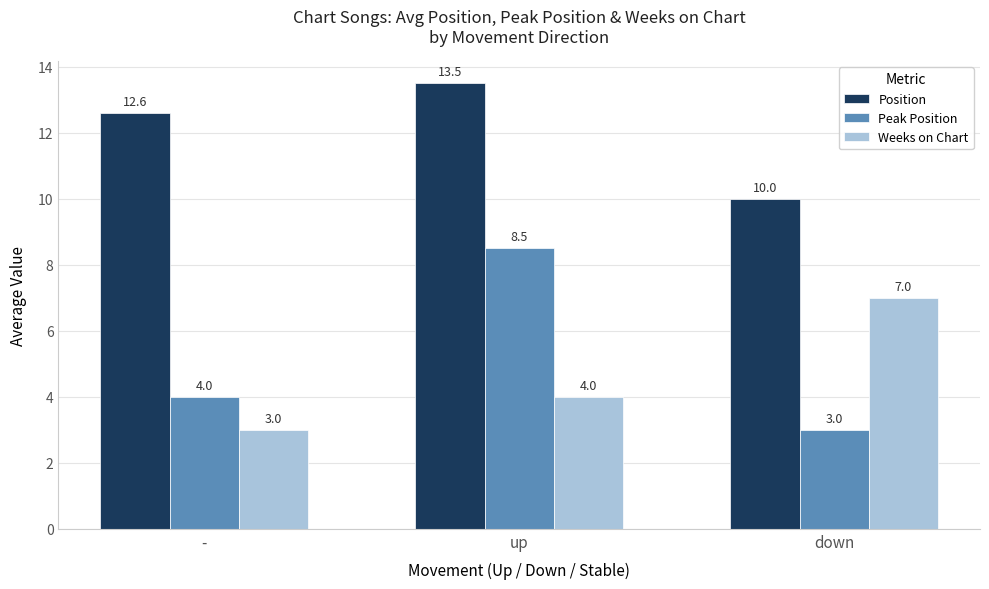

The value of Peak Position at up is 5.8. True or false?

False